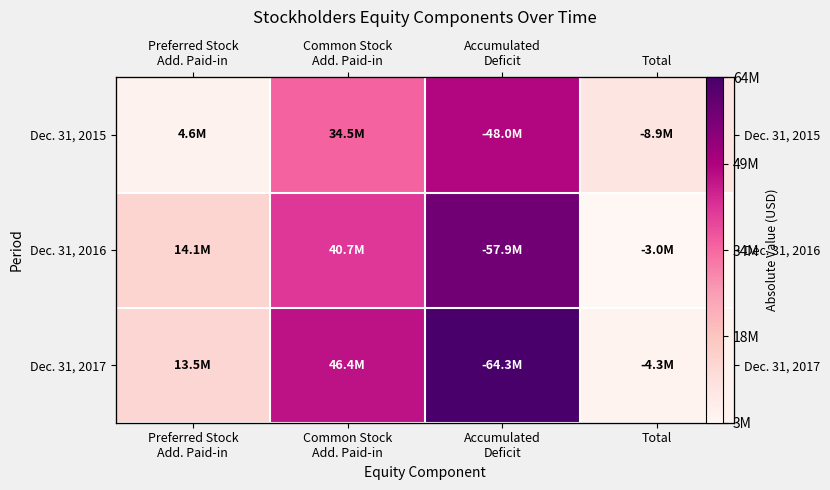

How many categories are shown in the chart?

4